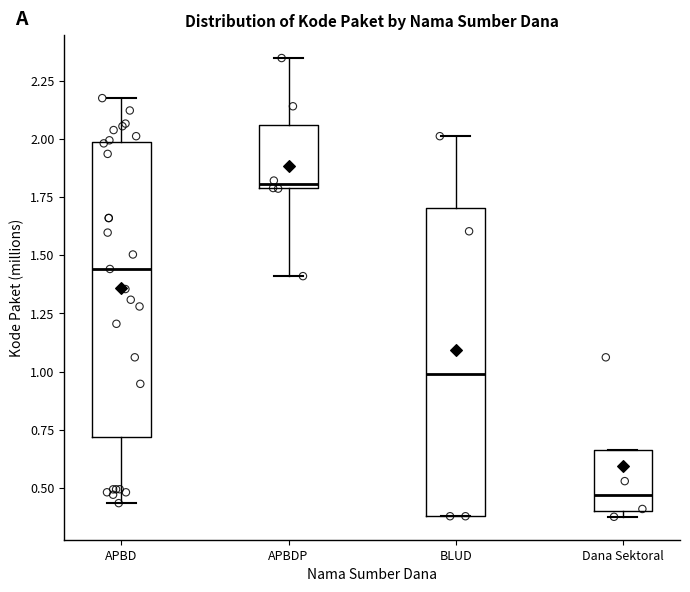

Where is the upper edge of the box for Dana Sektoral on the y-axis? The values are not printed on the chart, so give them approximately, as read against the axis.

0.65